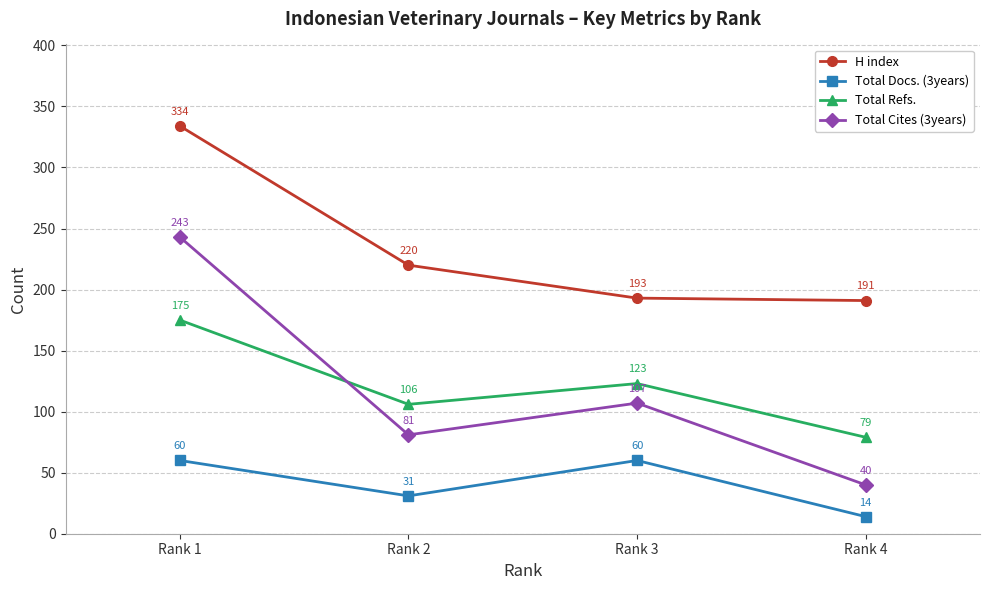

At how many categories does at least one series exceed 153?

4